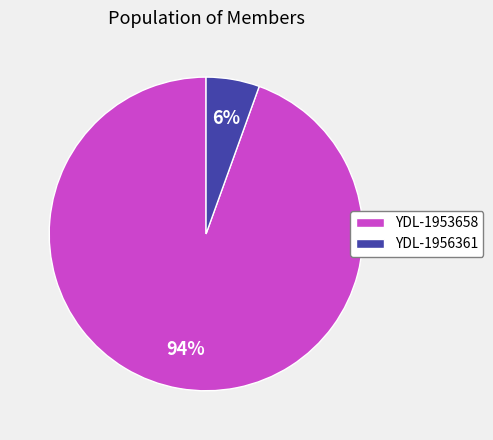

To the nearest percent, what portion does YDL-1953658 represent?

94%